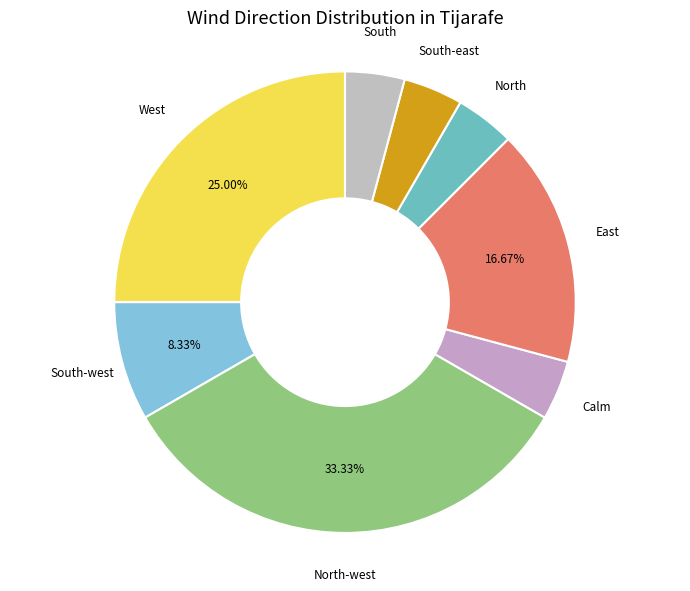

Count the number of slices in the pie.

8